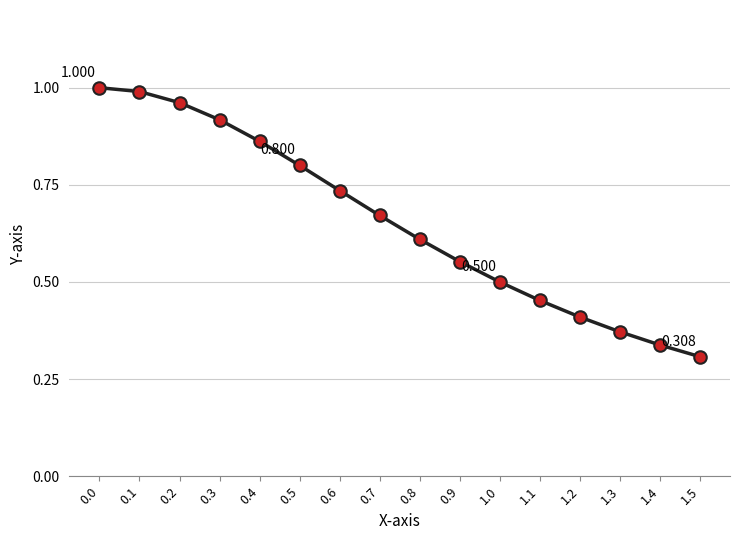

The chart shows a value of 0.9 at 0.4. True or false?

True